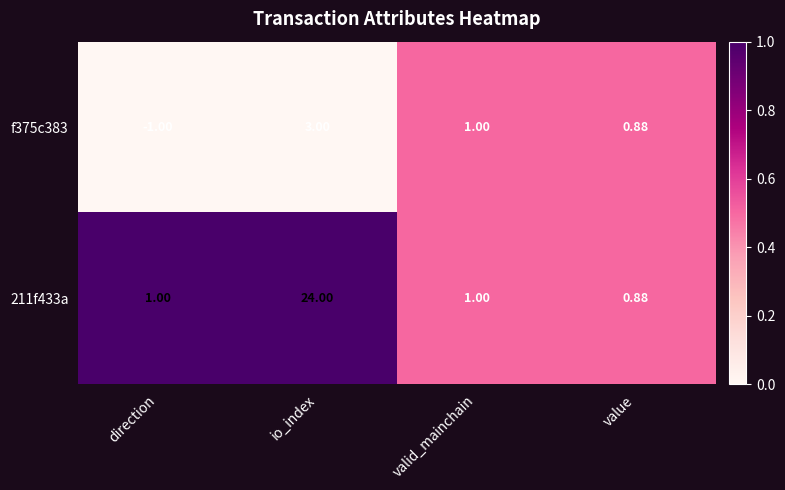

Rank the series at io_index from highest to lowest value.

211f433a, f375c383